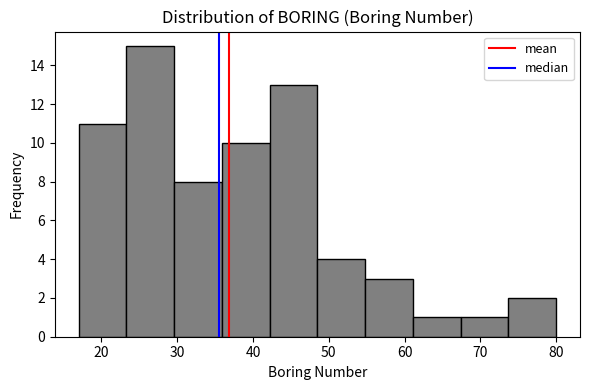

Over which range of the x-axis is the bar tallest?

23.3 to 29.6